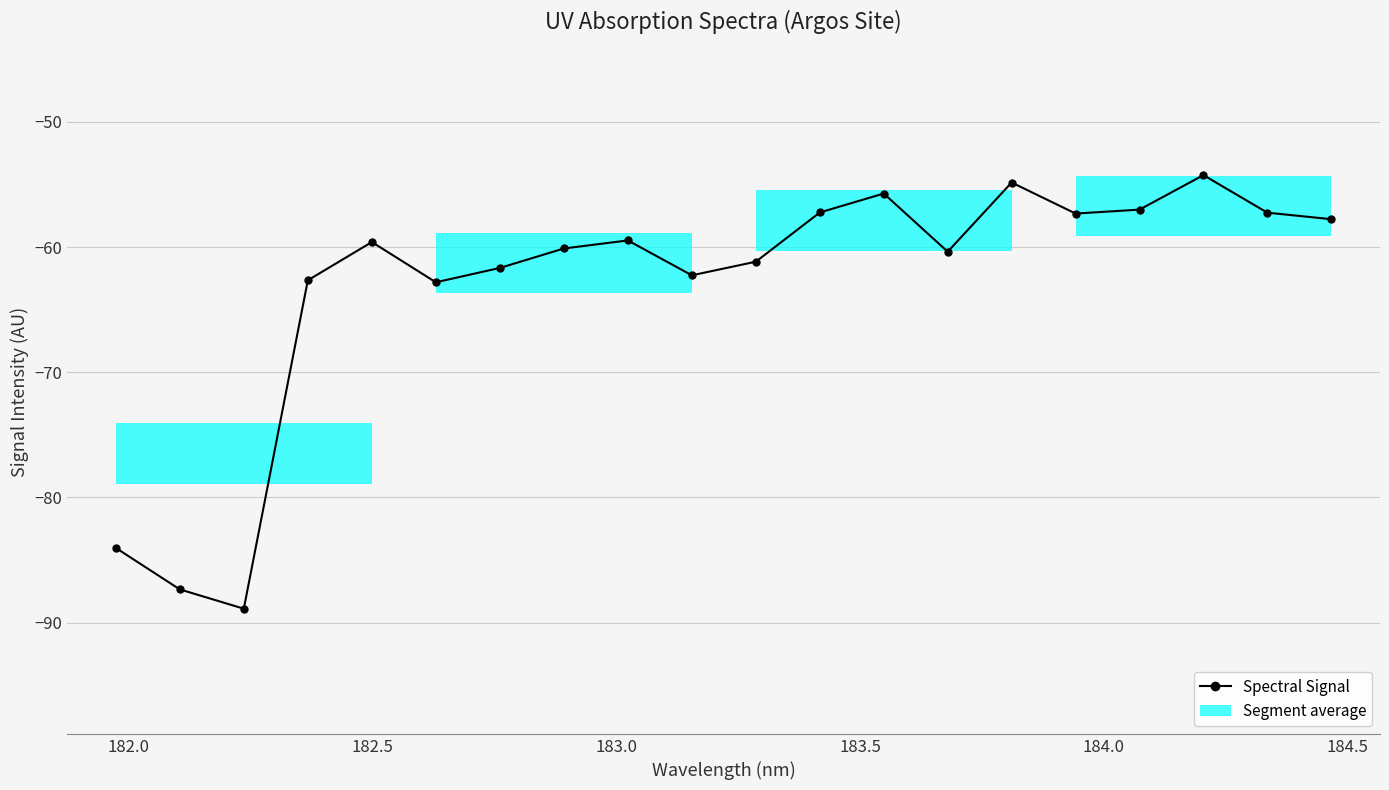

What is the value of the 8th point from the left?

-60.1